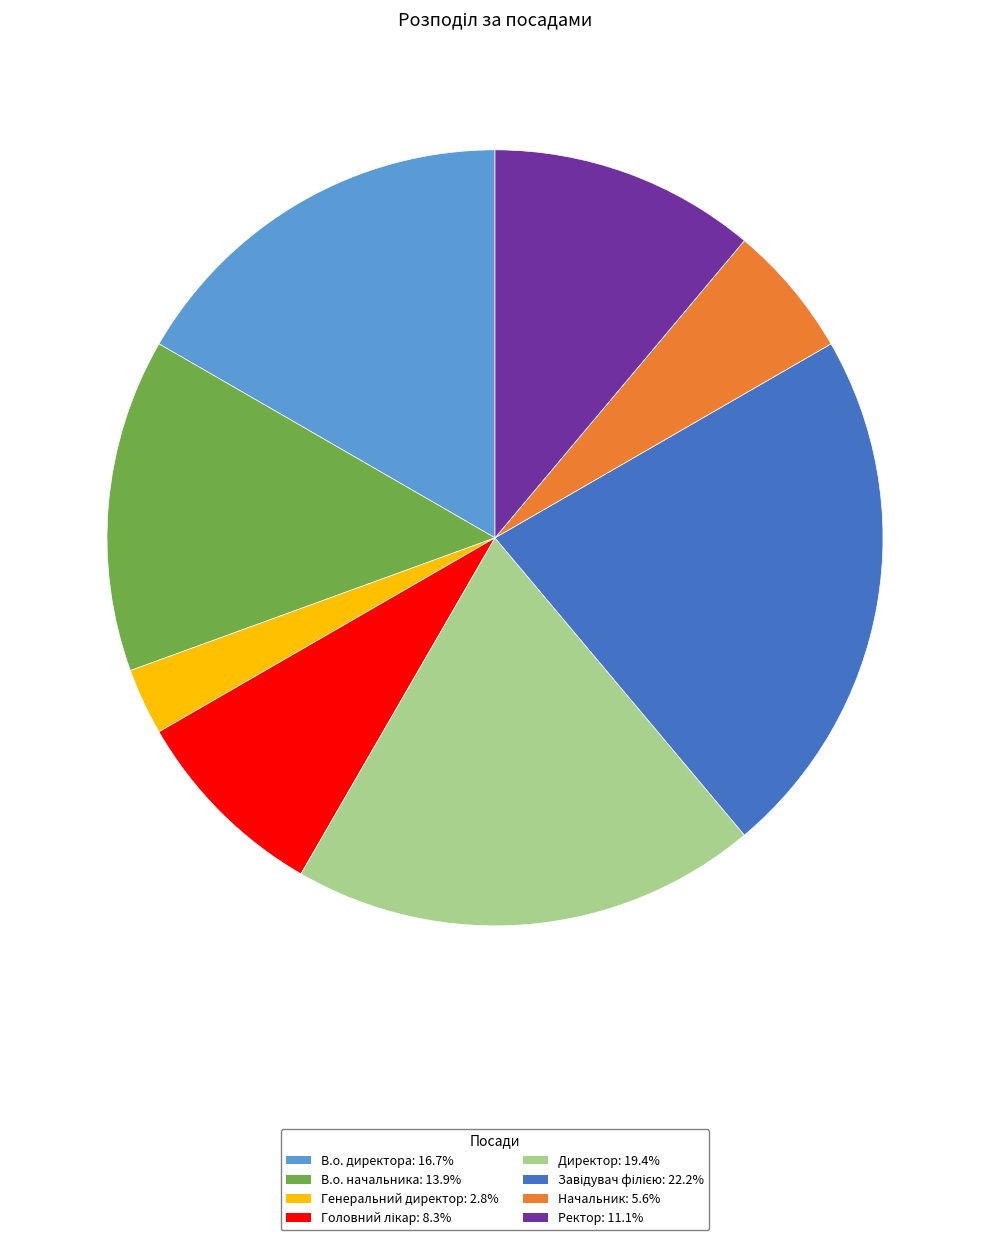

Count the number of slices in the pie.

8